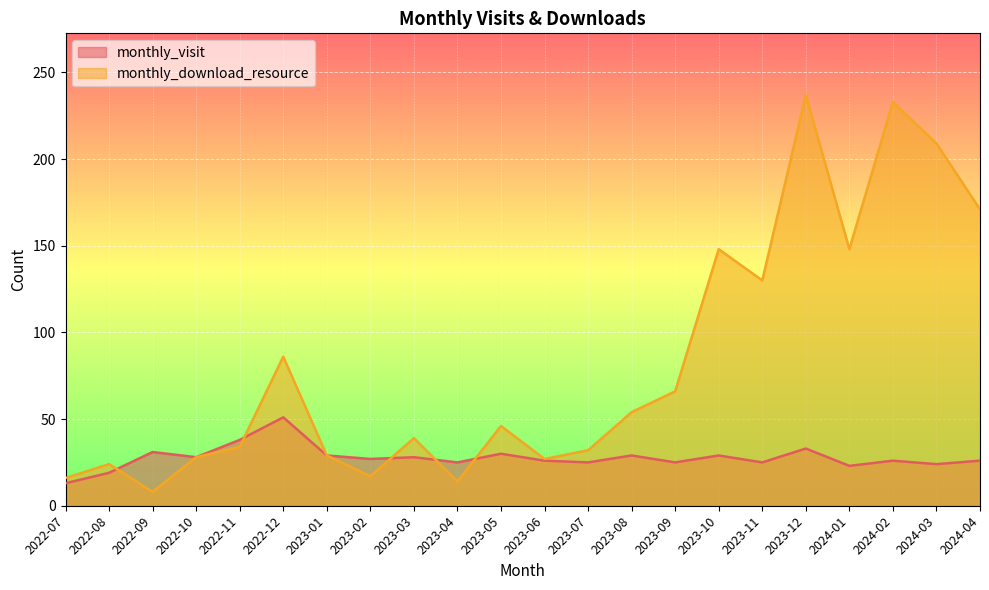

Which series ends up on top after the final intersection of monthly_download_resource and monthly_visit?

monthly_download_resource